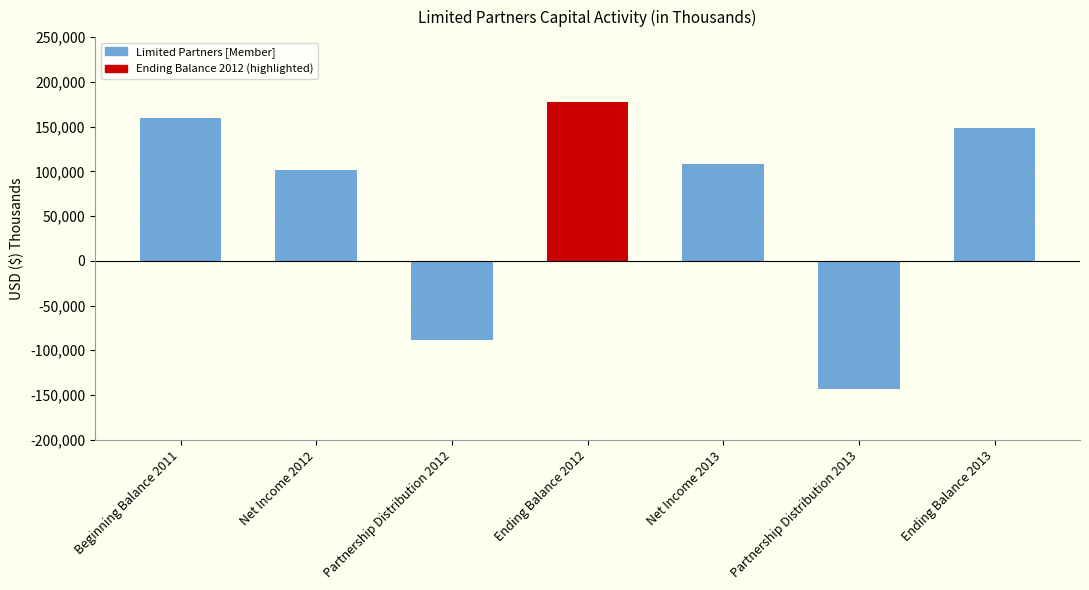

What is the maximum value shown in the chart?

177660